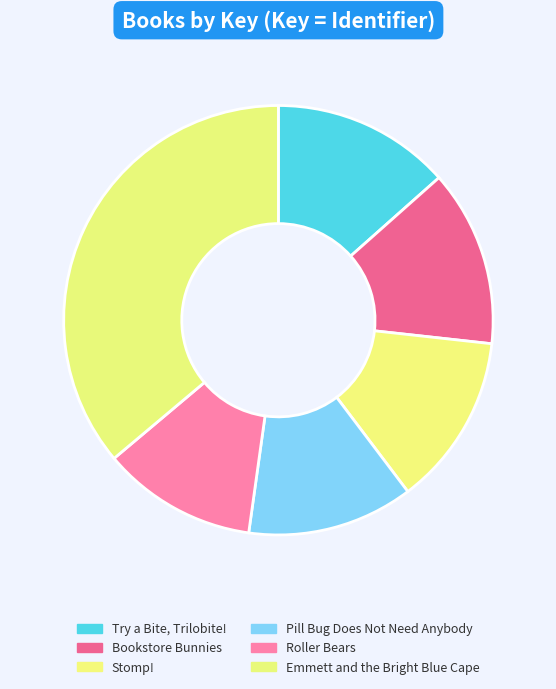

What is the largest slice in the pie chart?

Emmett and the Bright Blue Cape